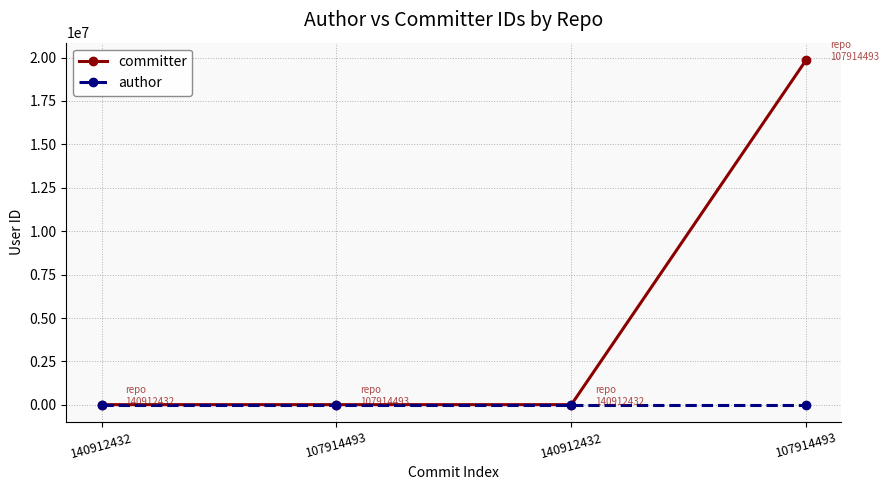

At 140912432, list the series in order from smallest to largest.

committer, author